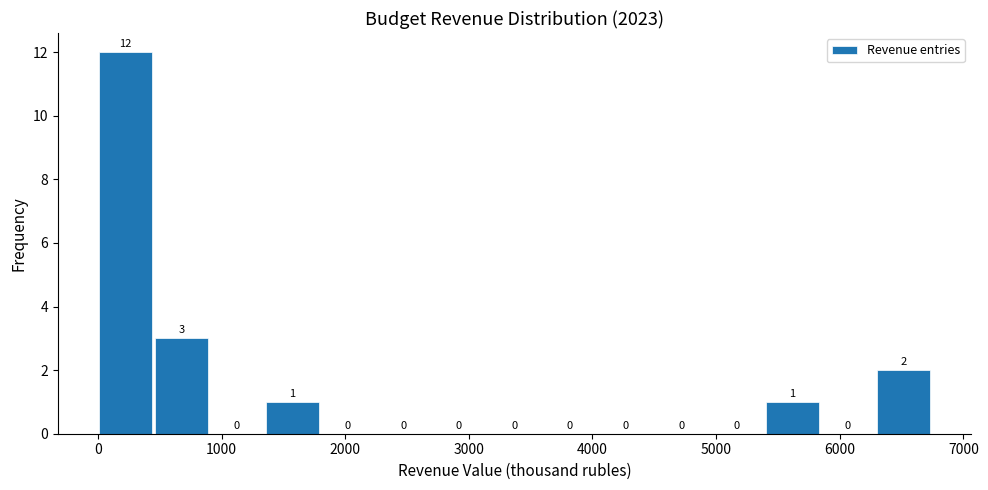

Reading left to right, list every bar in this chart as the range it spans on the x-axis followed by its height. The bar edges are not printed on the chart, so give them approximately, as read against the axis.

0 to 400: 12
400 to 900: 3
900 to 1300: 0
1300 to 1800: 1
1800 to 2200: 0
2200 to 2700: 0
2700 to 3100: 0
3100 to 3600: 0
3600 to 4000: 0
4000 to 4500: 0
4500 to 4900: 0
4900 to 5400: 0
5400 to 5800: 1
5800 to 6300: 0
6300 to 6700: 2